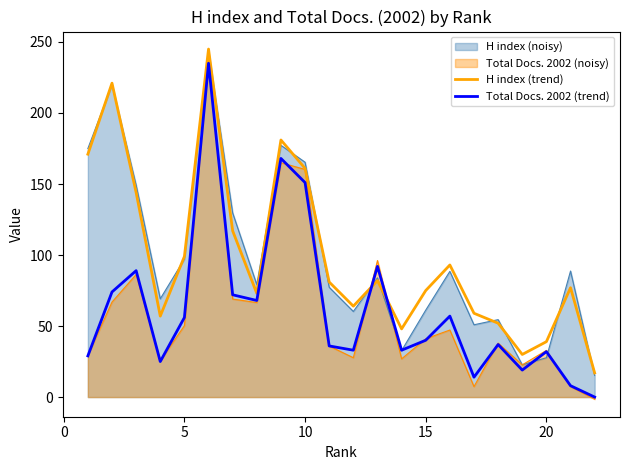

What is the minimum value for H index (trend)?

17.0